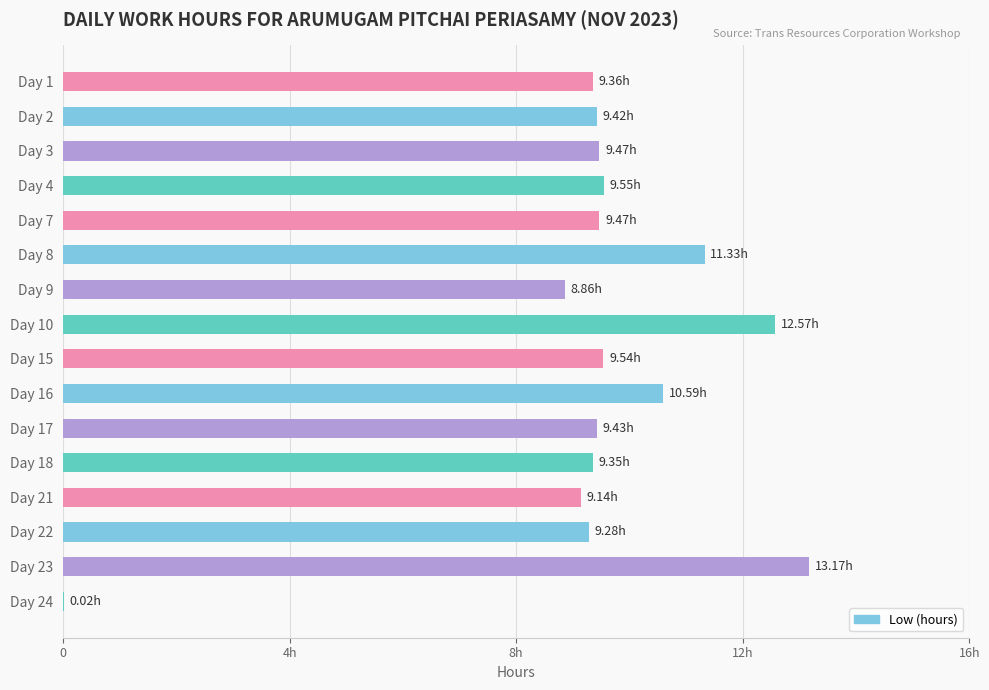

What is the sum of all values?

150.6